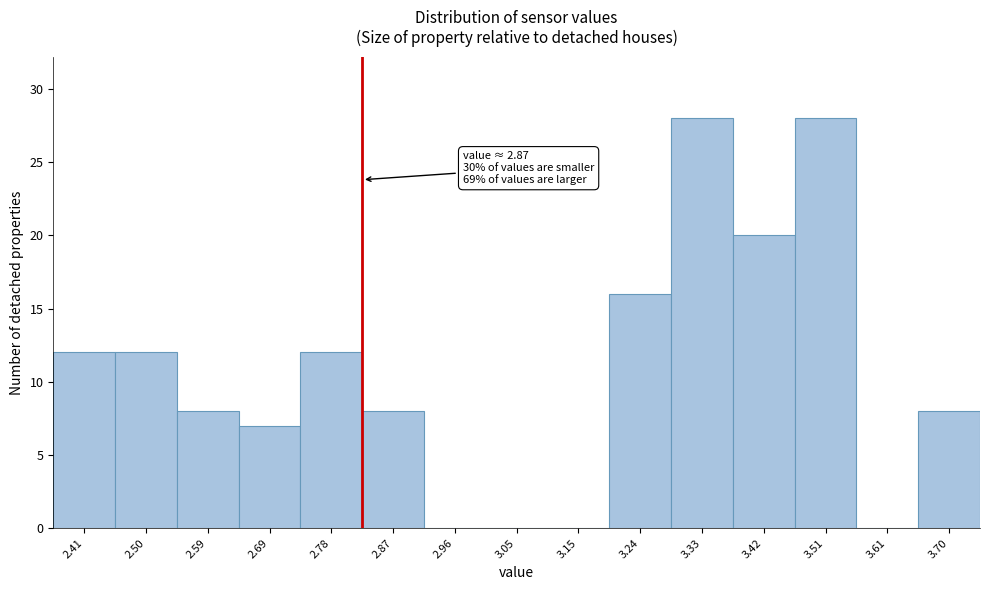

Reading left to right, extract all data points from this chart.

2.41=12	2.50=12	2.59=8	2.69=7	2.78=12	2.87=8	2.96=0	3.05=0	3.15=0	3.24=16	3.33=28	3.42=20	3.51=28	3.61=0	3.70=8